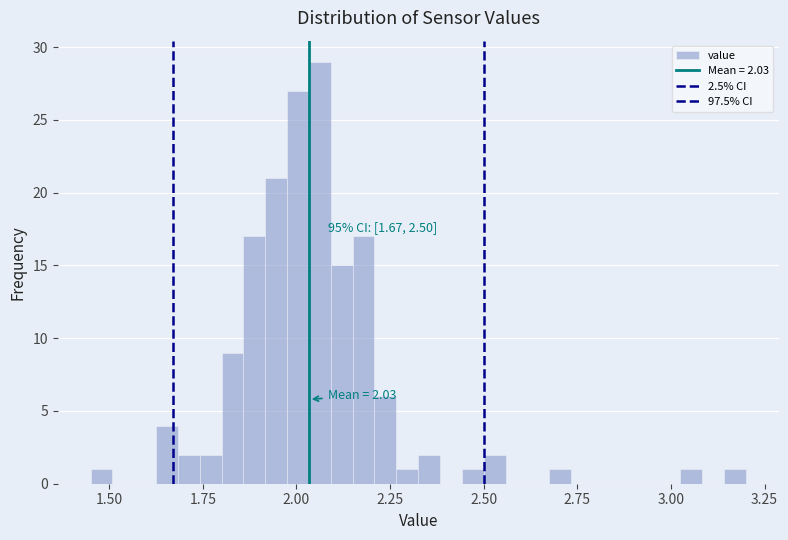

Around what value on the x-axis is the tallest bar? Give the approximate position of its centre, as read against the axis.

2.05